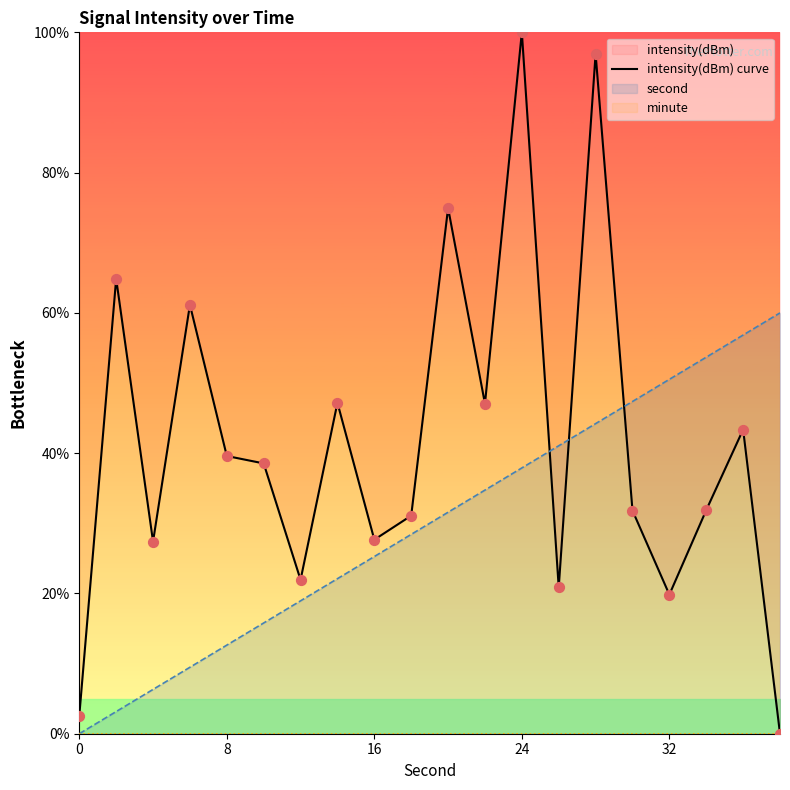

Is the value of intensity(dBm) curve at 0 greater than the value of second at 0?

Yes